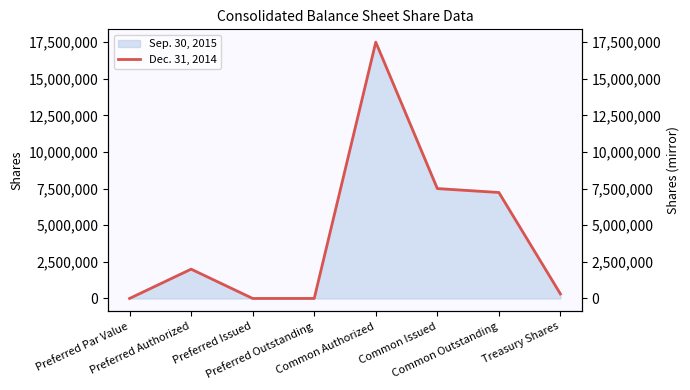

List the labels in order of value, largest first.

Common Authorized, Common Issued, Common Outstanding, Preferred Authorized, Treasury Shares, Preferred Par Value, Preferred Issued, Preferred Outstanding